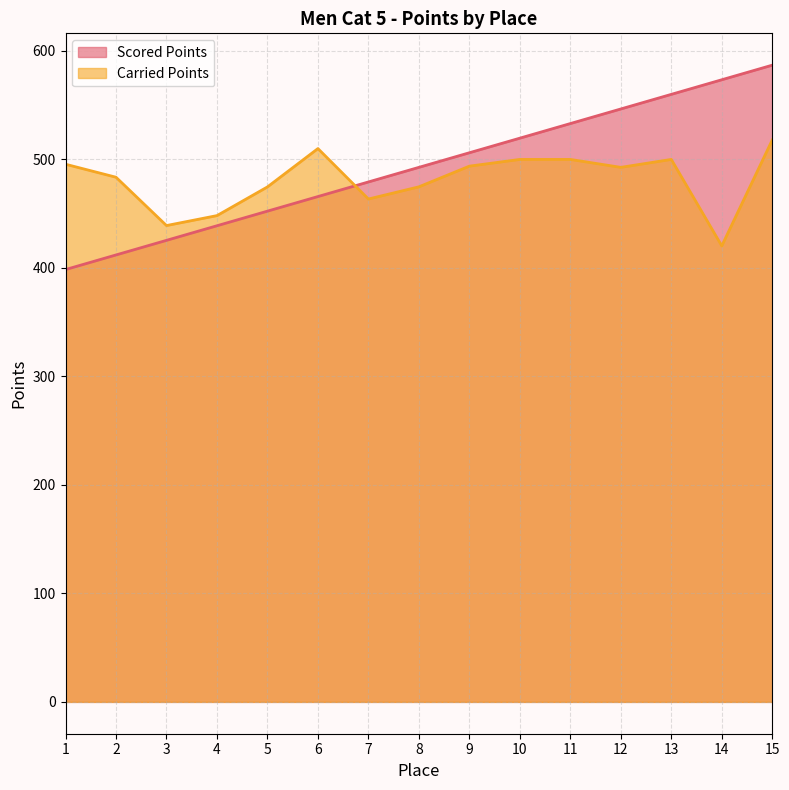

How many data points in Carried Points are above 492?

8